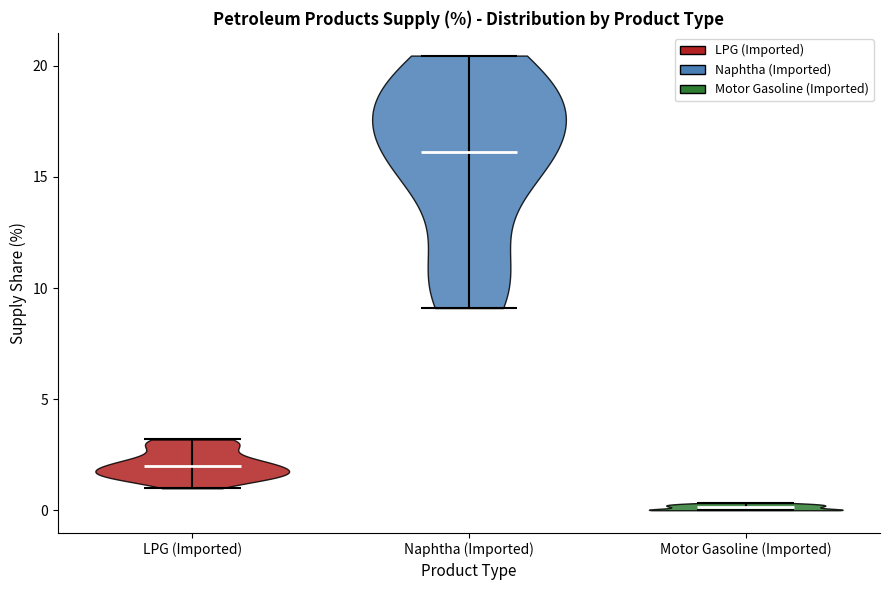

Reading left to right, read every violin against the y-axis: where its median line is, and the lowest and highest points it reaches. The values are not printed on the chart, so give them approximately, as read against the axis.

LPG (Imported): median line 2.0, lowest point 1.0, highest point 3.0
Naphtha (Imported): median line 16.0, lowest point 9.0, highest point 20.5
Motor Gasoline (Imported): median line 0.0, lowest point 0.0, highest point 0.5